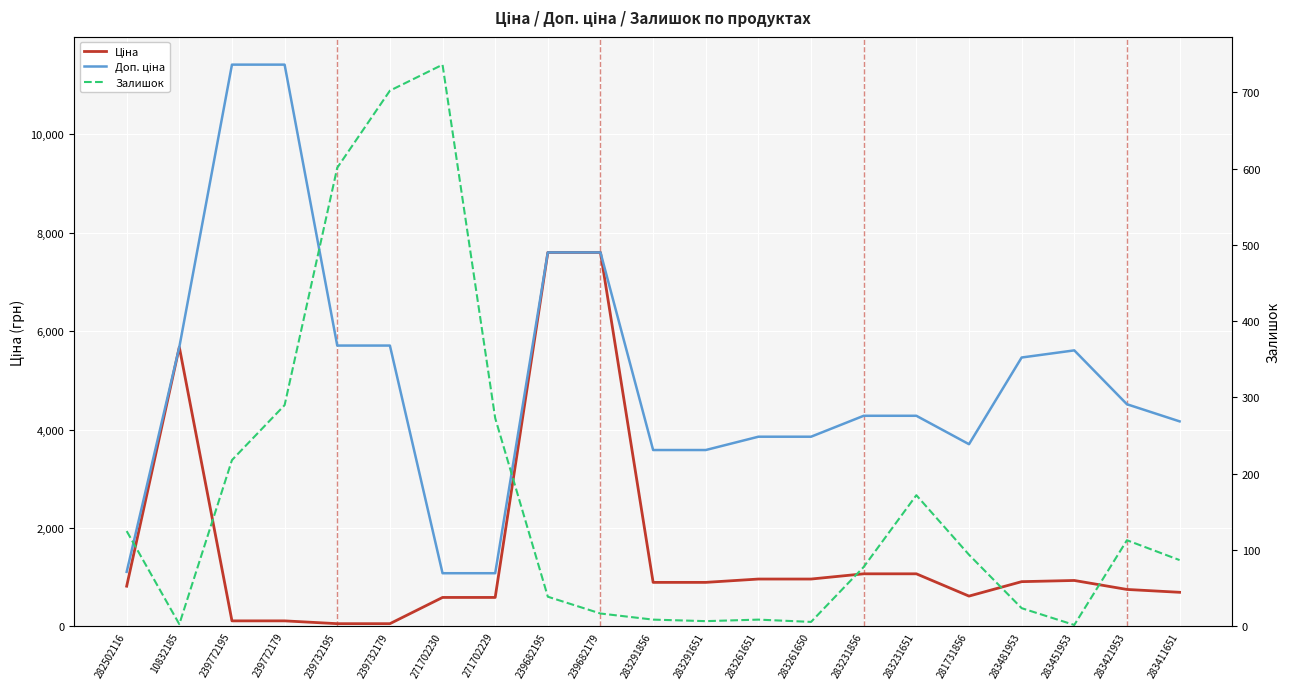

How many data points does each series have?

21